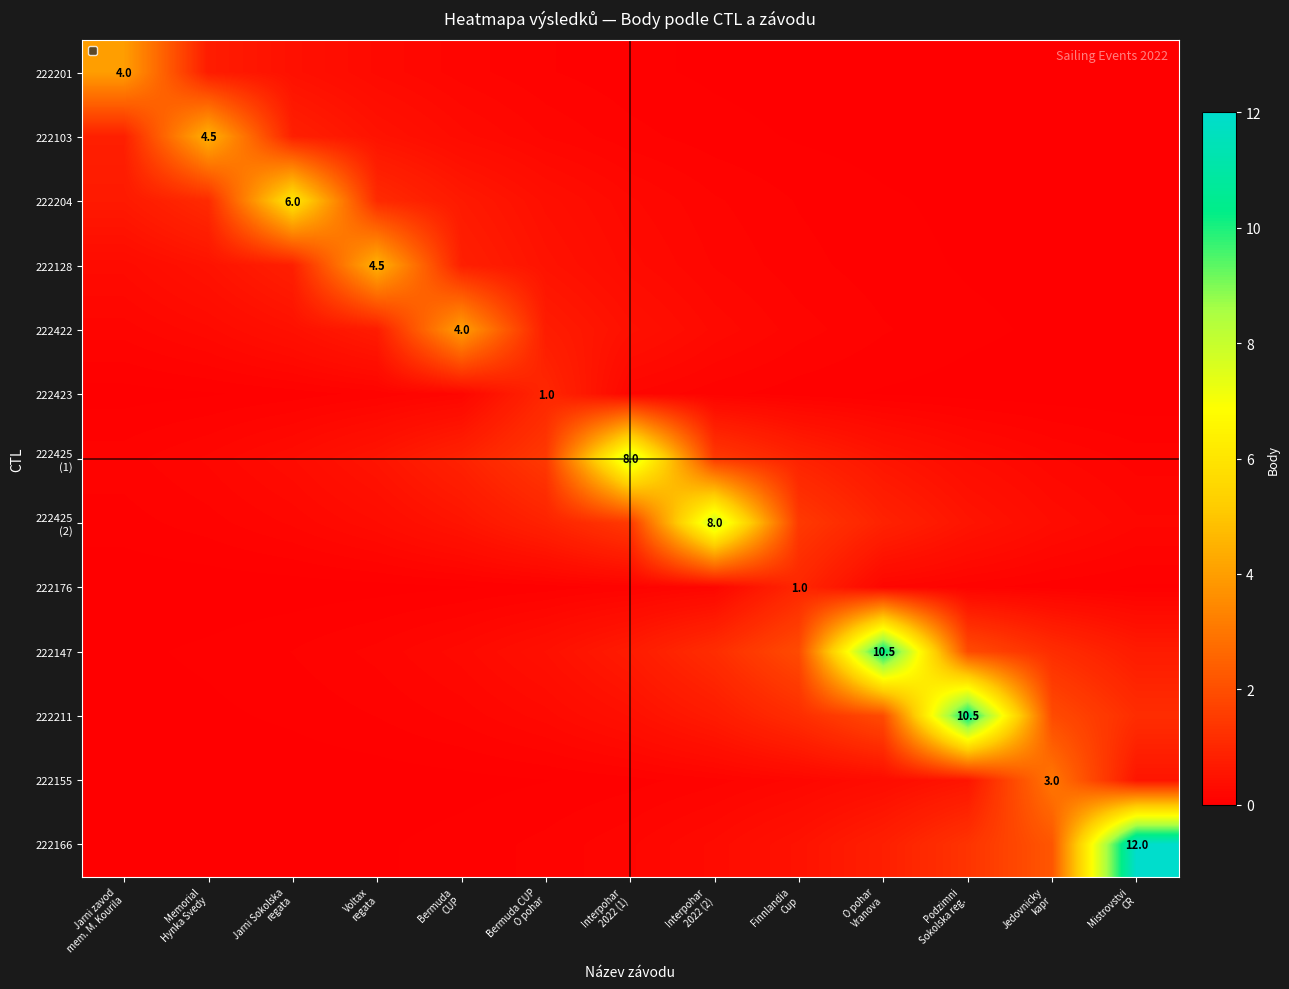

Is the value of 222103 at Bermuda CUP greater than the value of 222425 (2) at Interpohar 2022 (1)?

No